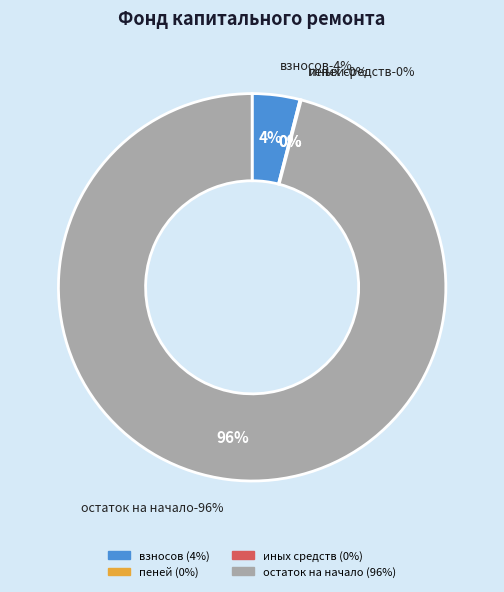

Count the number of slices in the pie.

4